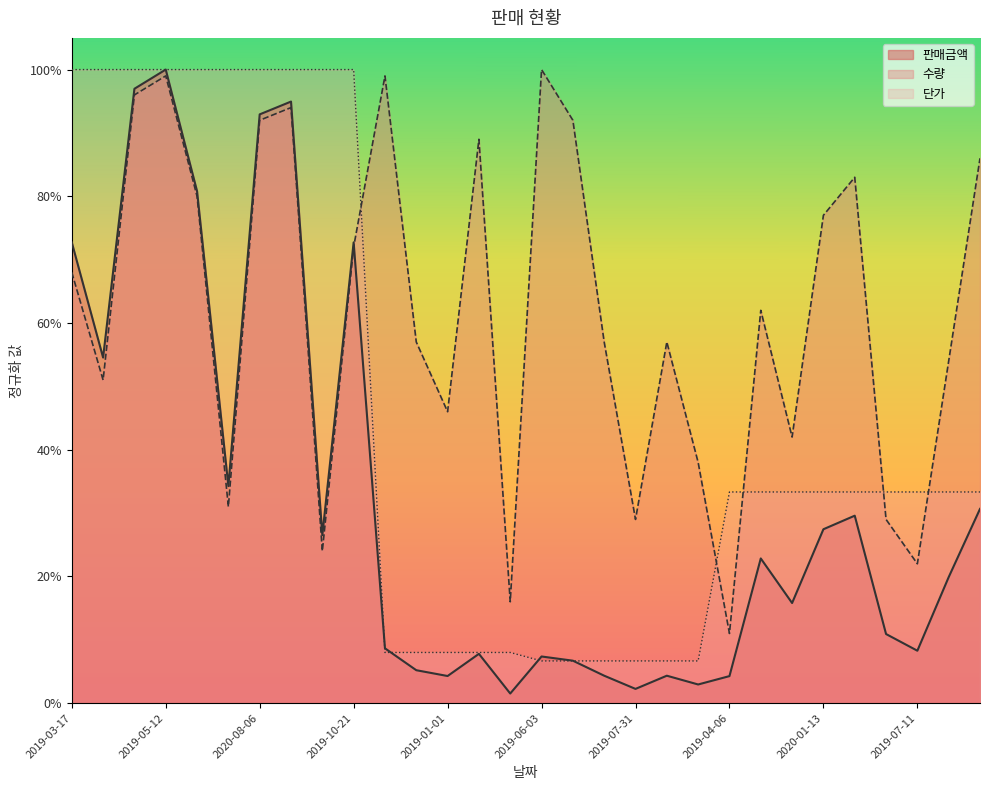

Which series changed the most between 2019-11-19 and 2020-03-22?

단가